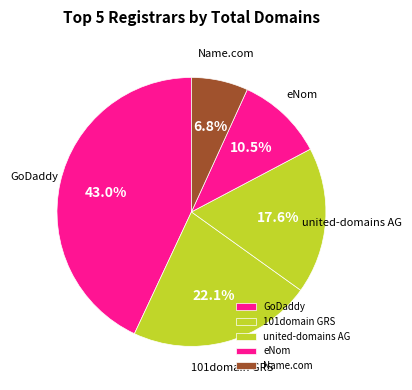

Which has a higher value, united-domains AG or GoDaddy?

GoDaddy